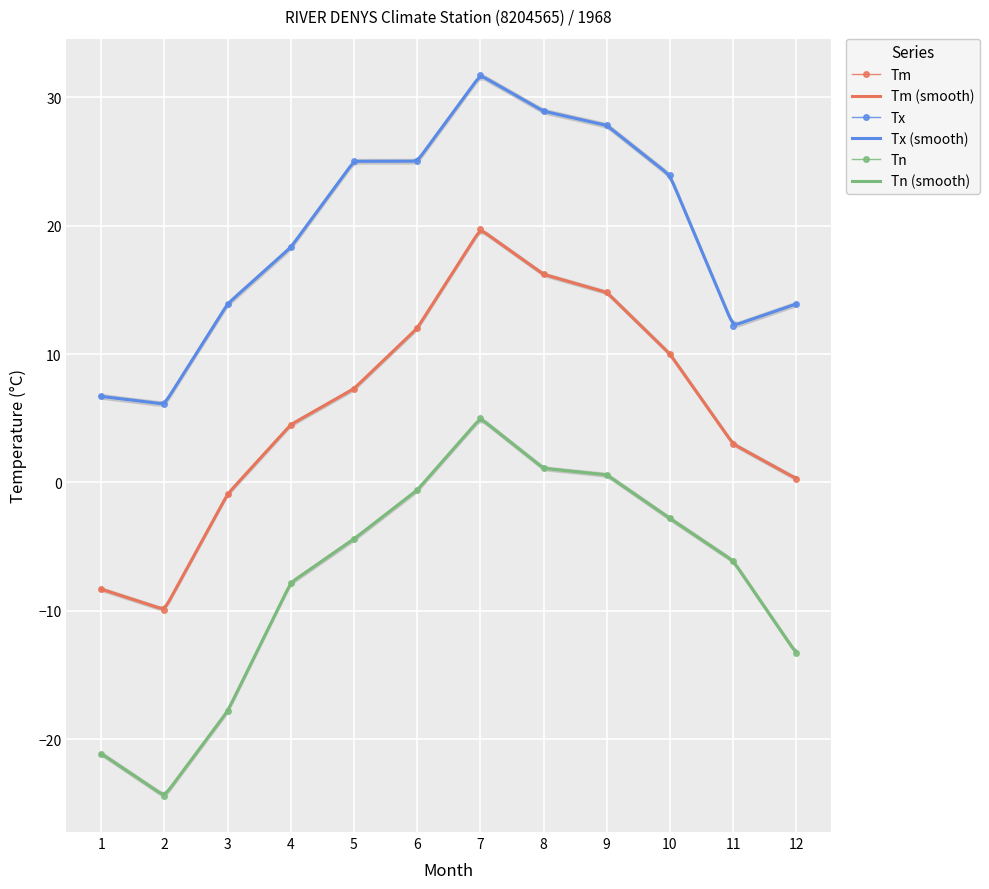

Between 6 and 10, which series saw the biggest shift?

Tn